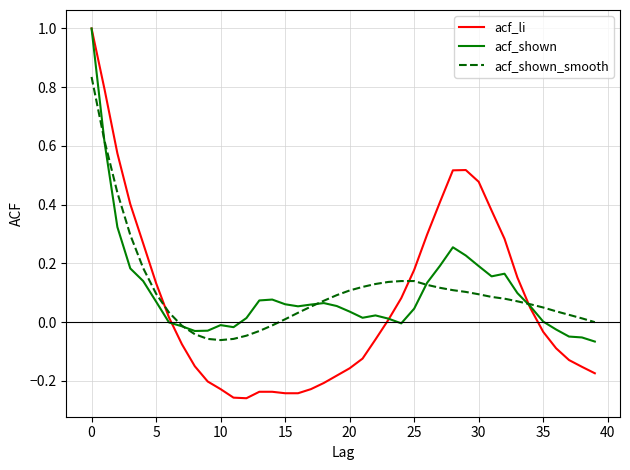

What is the maximum value shown in the chart?

1.0